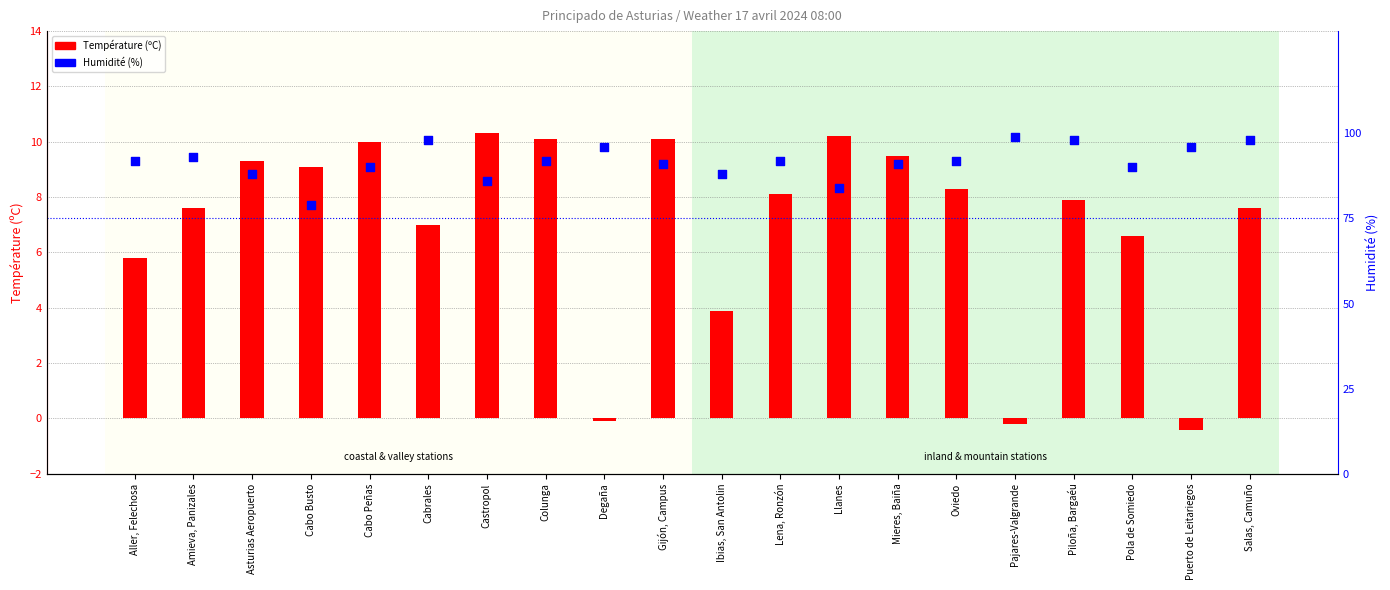

Is the value of Humidité (%) at Cabo Busto greater than the value of Température (ºC) at Puerto de Leitariegos?

Yes